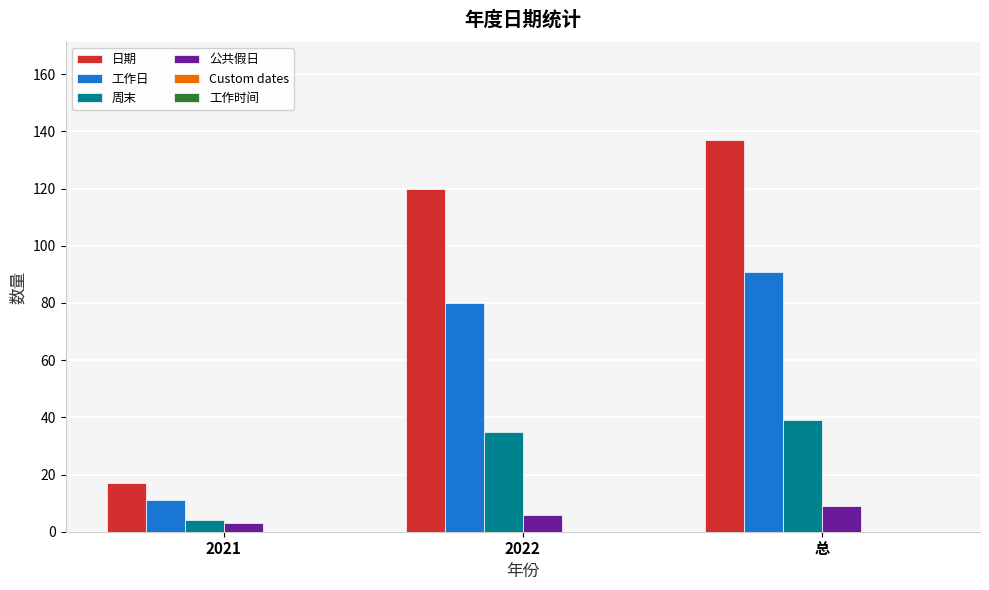

Count the 工作日 values in the range 11 to 91.

3